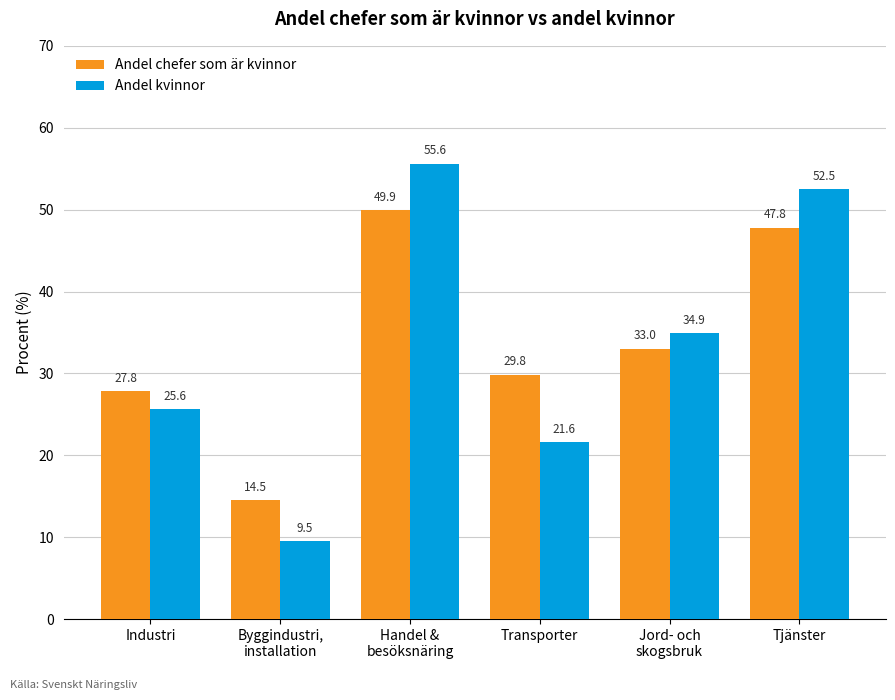

What is the difference between the Andel chefer som är kvinnor values at Transporter and Industri?

2.0